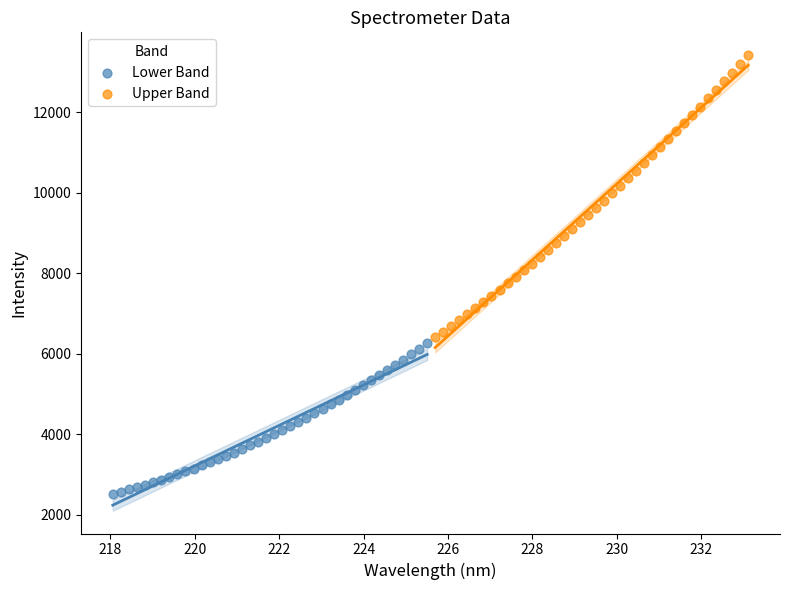

Which series has the widest spread of Y values?

Upper Band